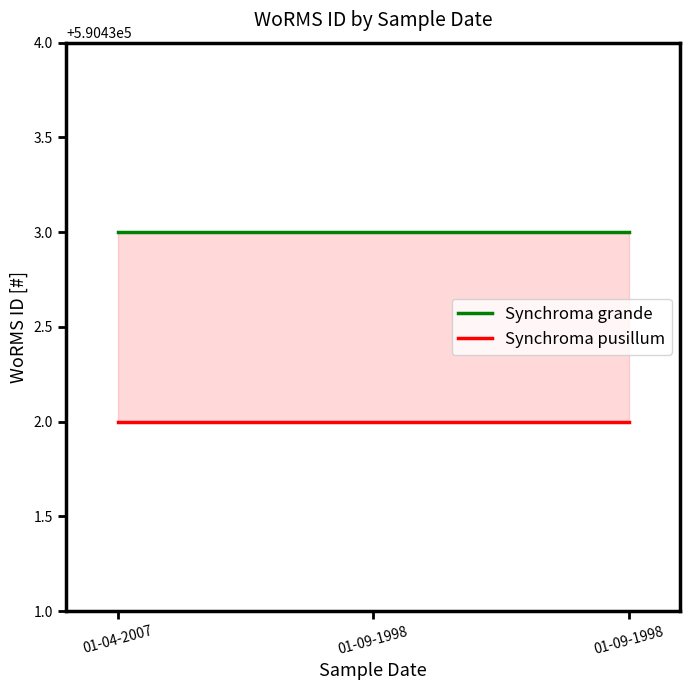

Reading left to right, transcribe all the data shown in this chart.

Synchroma grande: 01-04-2007=590433	01-09-1998=590433	01-09-1998=590433
Synchroma pusillum: 01-04-2007=590432	01-09-1998=590432	01-09-1998=590432